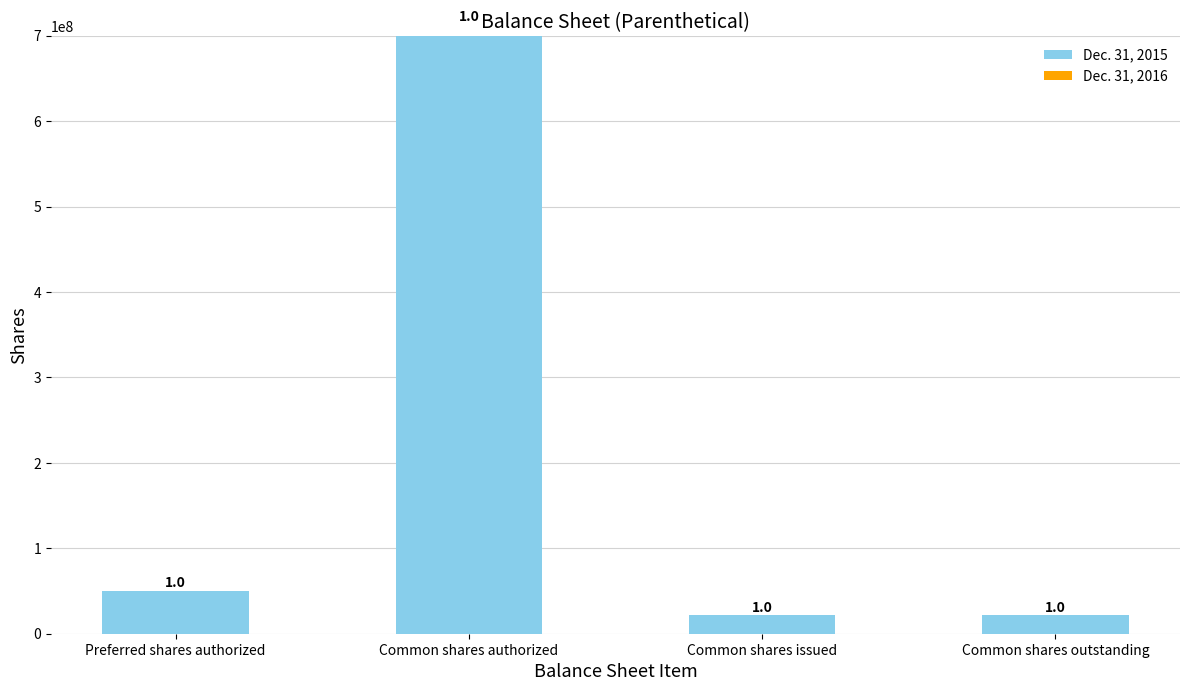

Are the bars grouped side by side (vs. stacked)?

No